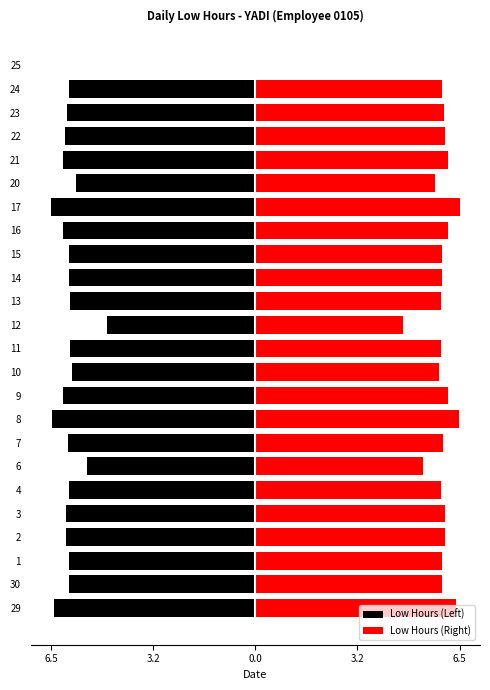

Are the bars horizontal?

Yes